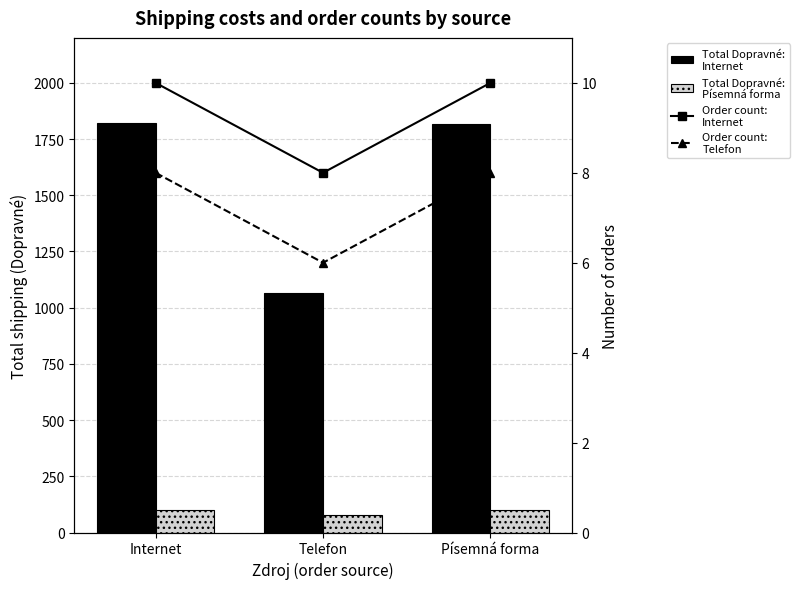

How many groups of bars are there?

3